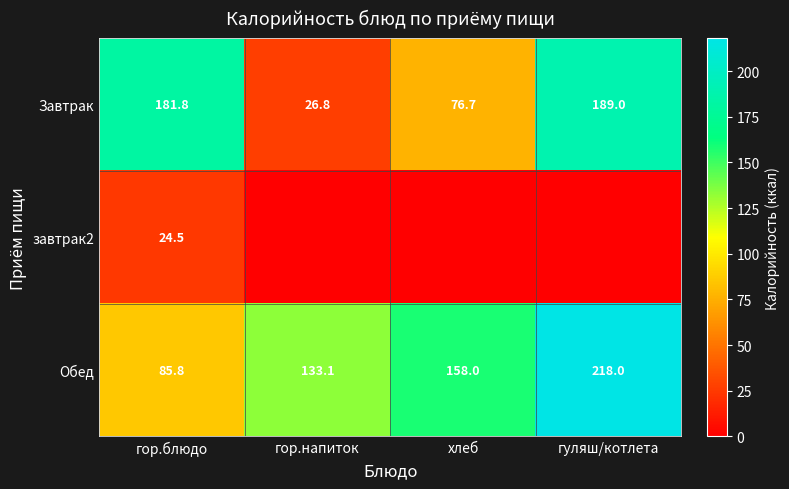

What is the highest value of the Завтрак series?

189.0